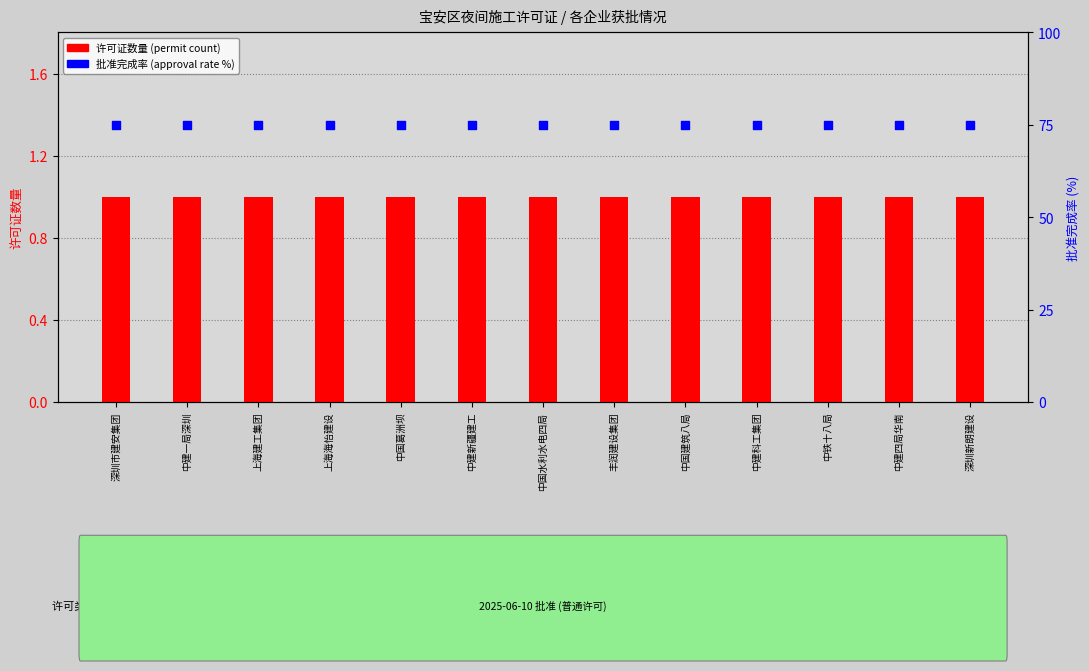

At how many categories does at least one series exceed 40?

13